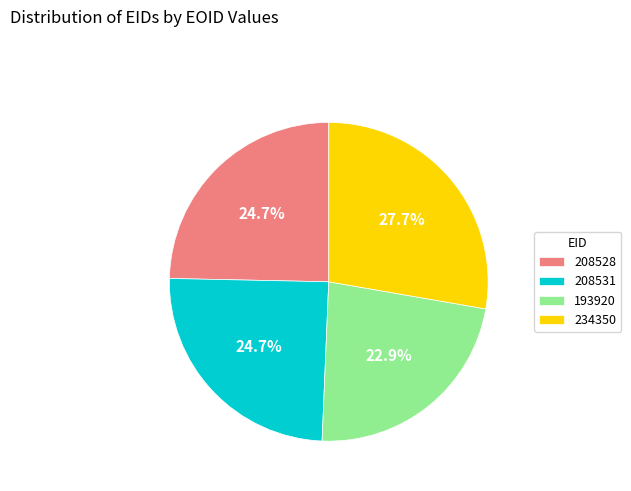

To the nearest percent, what is the difference between the 193920 and 208528 slice percentages?

2%